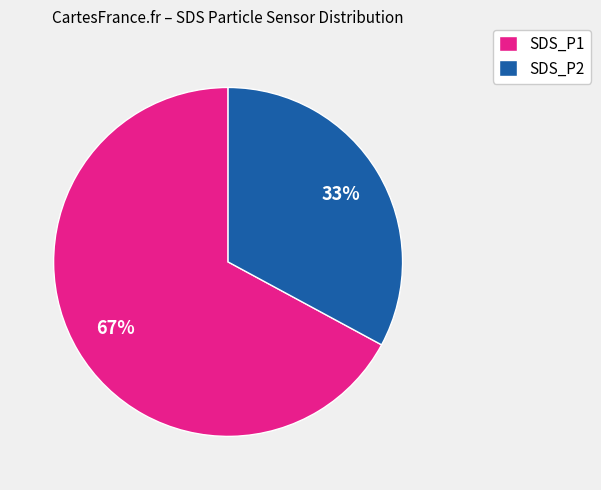

Is SDS_P1 the majority of the pie?

Yes